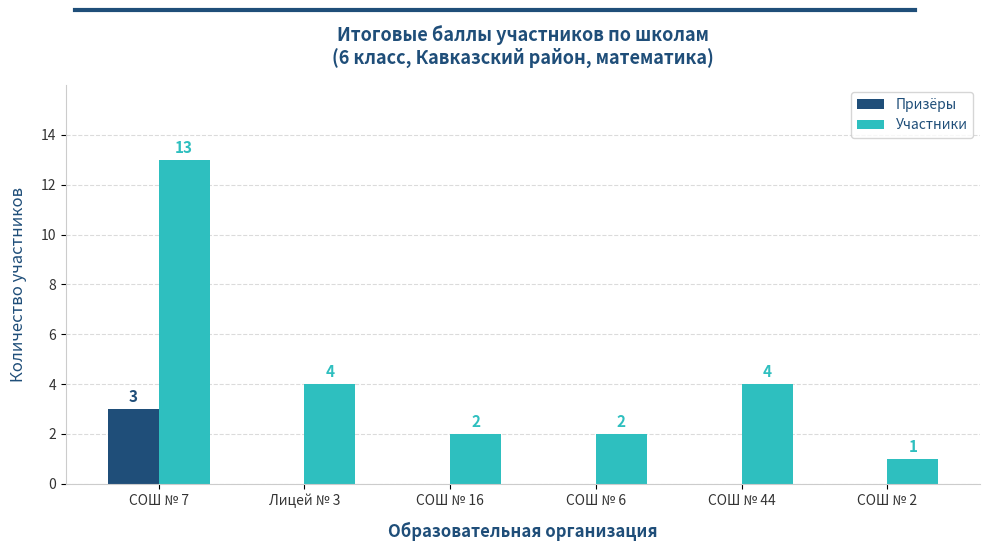

Which category has the highest value in the Участники series?

СОШ № 7